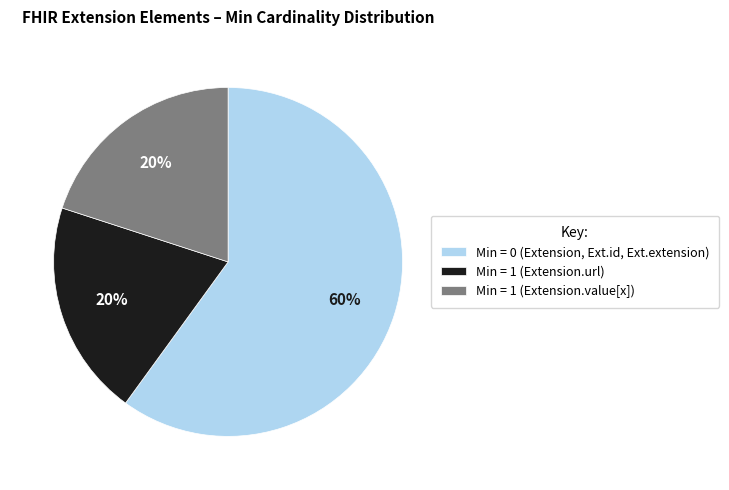

How many slices are in this pie chart?

3